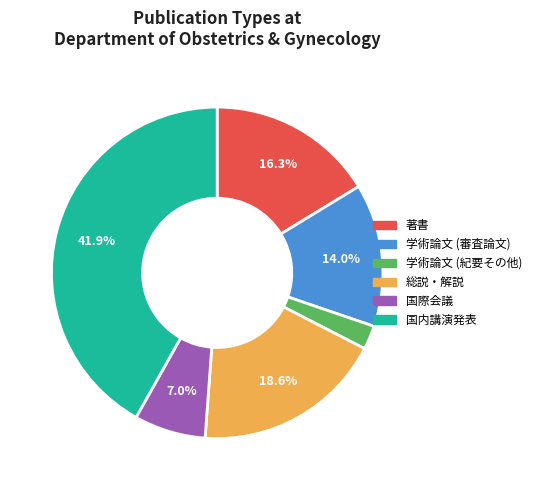

How much of the chart is everything except 国内講演発表?

58.1%